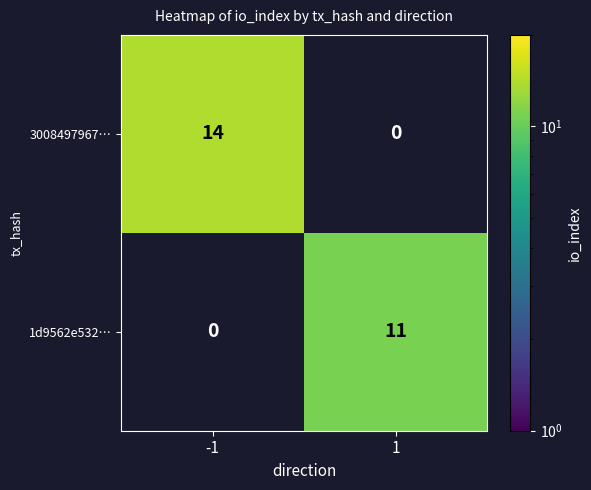

Reading right to left, extract all data points from this chart.

3008497967…: 0	14
1d9562e532…: 11	0